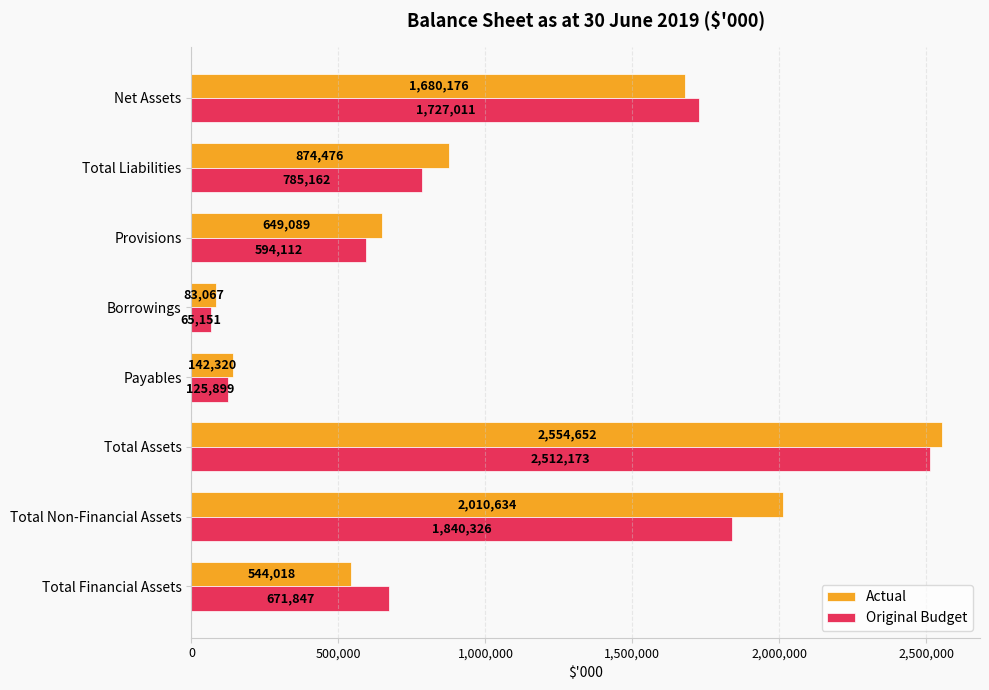

Rank the series by their average value, from lowest to highest.

Original Budget, Actual